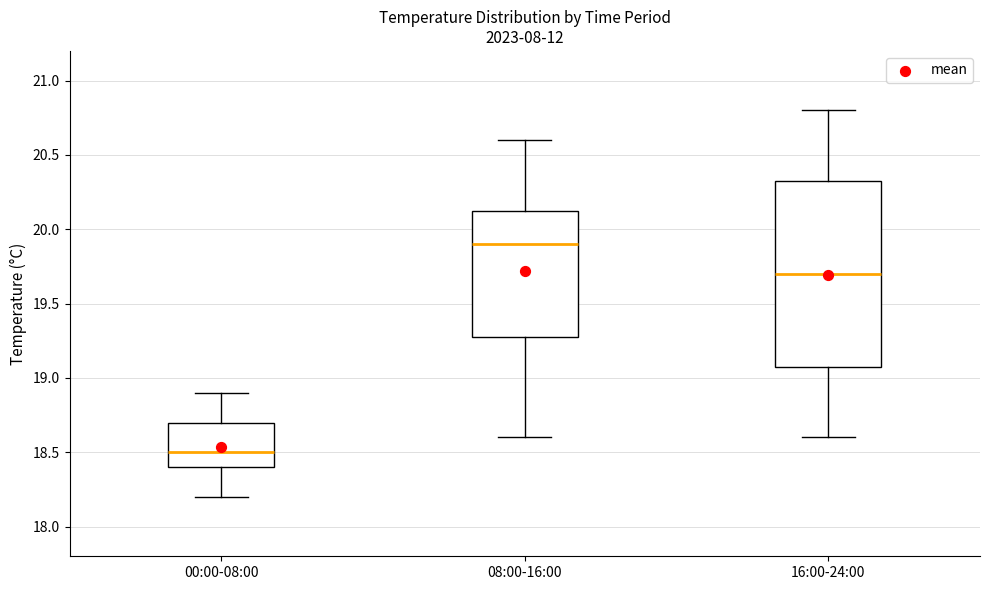

Where does the lower whisker of the box for 16:00-24:00 end on the y-axis? The values are not printed on the chart, so give them approximately, as read against the axis.

18.60